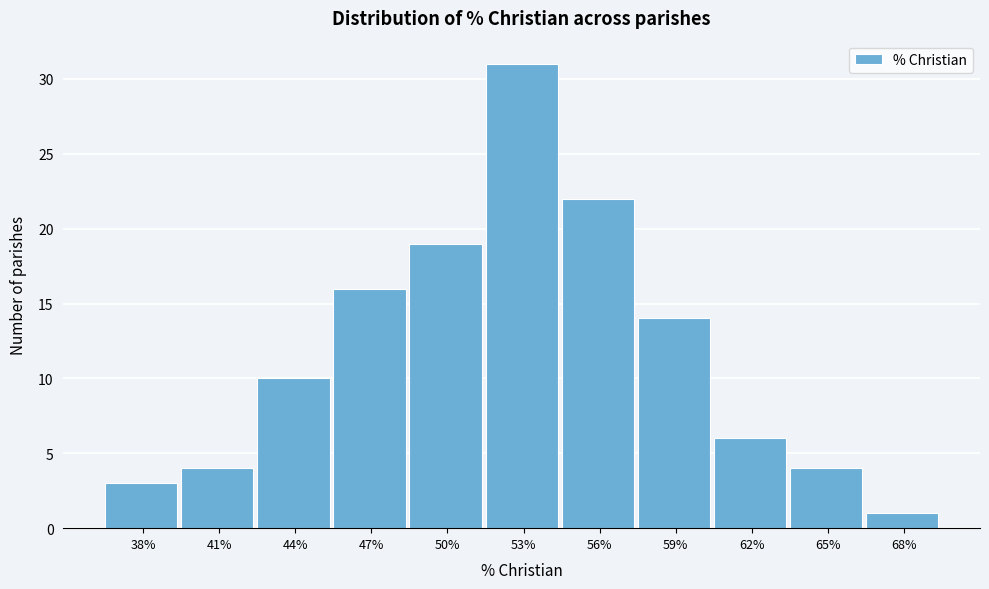

Reading left to right, list all the values displayed in this chart.

3	4	10	16	19	31	22	14	6	4	1